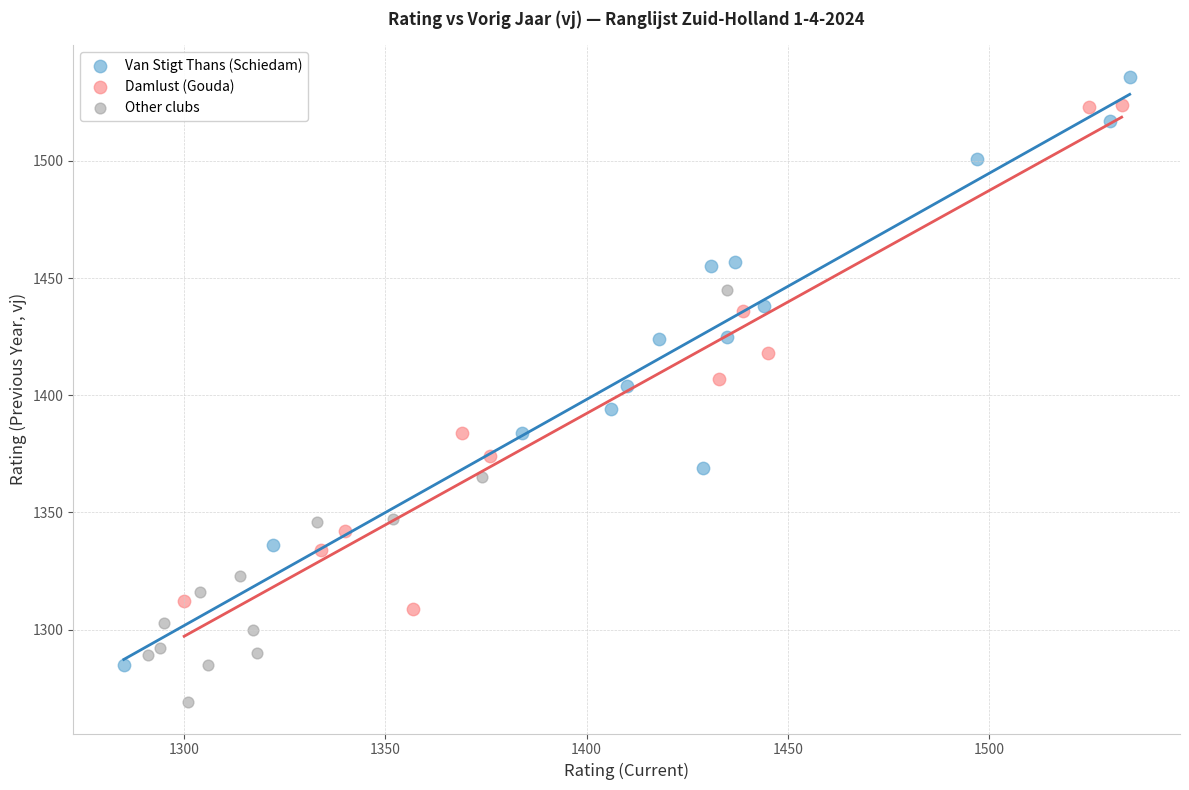

Which series reaches the minimum Y coordinate?

Other clubs